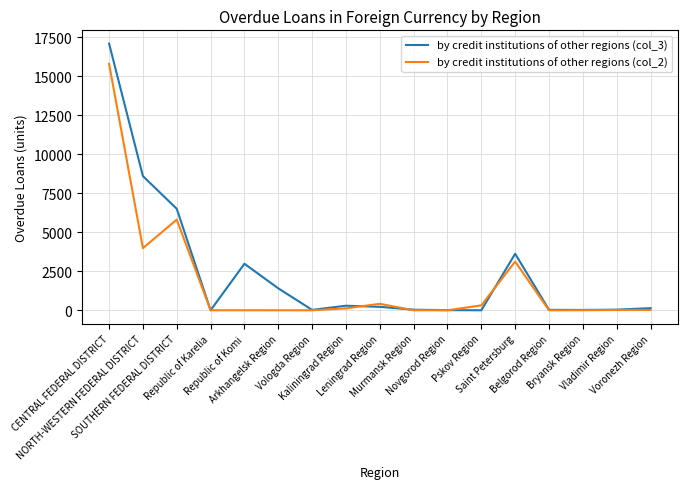

List the series in order of their peak value, highest first.

by credit institutions of other regions (col_3), by credit institutions of other regions (col_2)